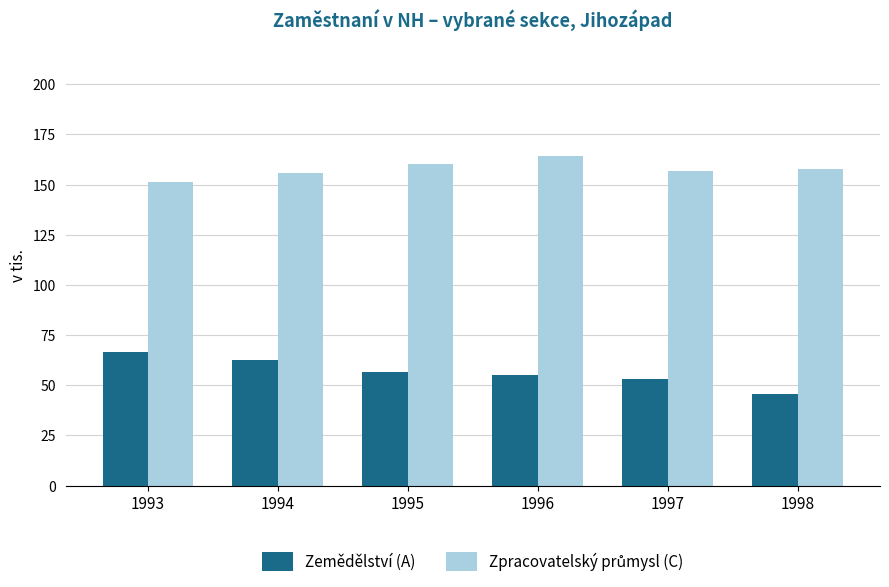

What is the approximate value of Zemědělství (A) at 1997?

53.3